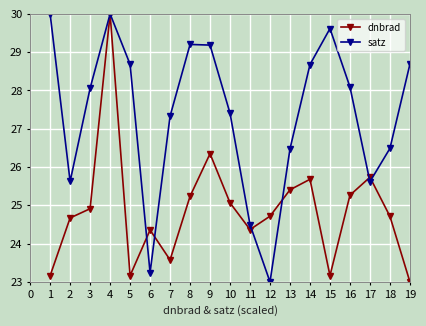

At which label does dnbrad reach its peak?

4